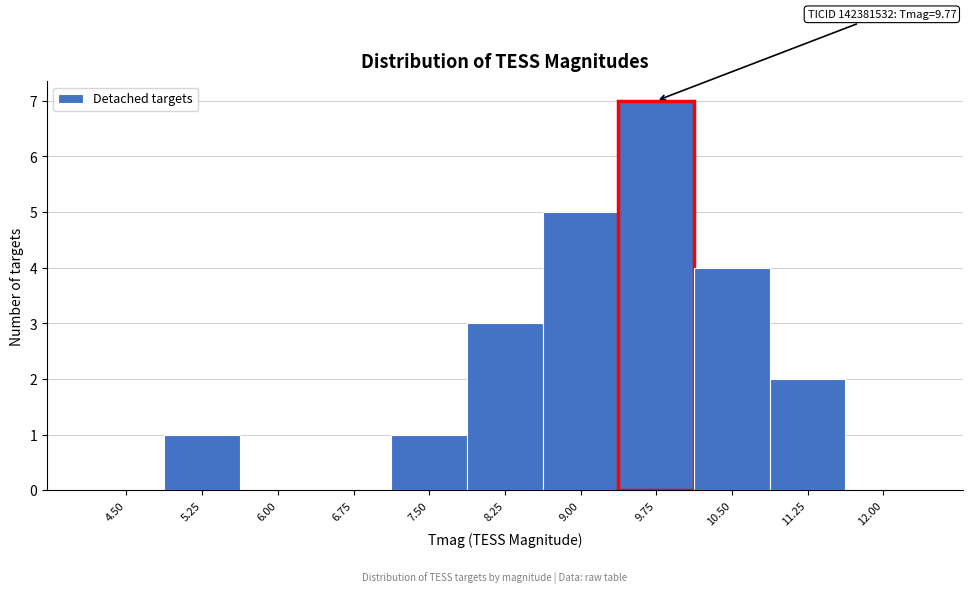

Reading left to right, list all the values displayed in this chart.

4.50=0	5.25=1	6.00=0	6.75=0	7.50=1	8.25=3	9.00=5	9.75=7	10.50=4	11.25=2	12.00=0